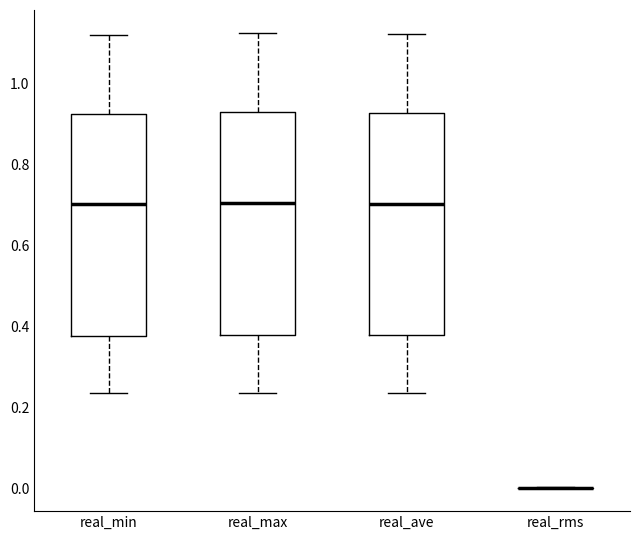

Reading left to right, transcribe this box plot: for each box, give where its median line is, the range the box spans, and where its two whiskers end, as read against the y-axis. The values are not printed on the chart, so give them approximately, as read against the axis.

real_min: median 0.70, box 0.38 to 0.92, whiskers 0.24 to 1.12
real_max: median 0.70, box 0.38 to 0.92, whiskers 0.24 to 1.12
real_ave: median 0.70, box 0.38 to 0.92, whiskers 0.24 to 1.12
real_rms: box collapsed to a line at 0.00, whiskers 0.00 to 0.00